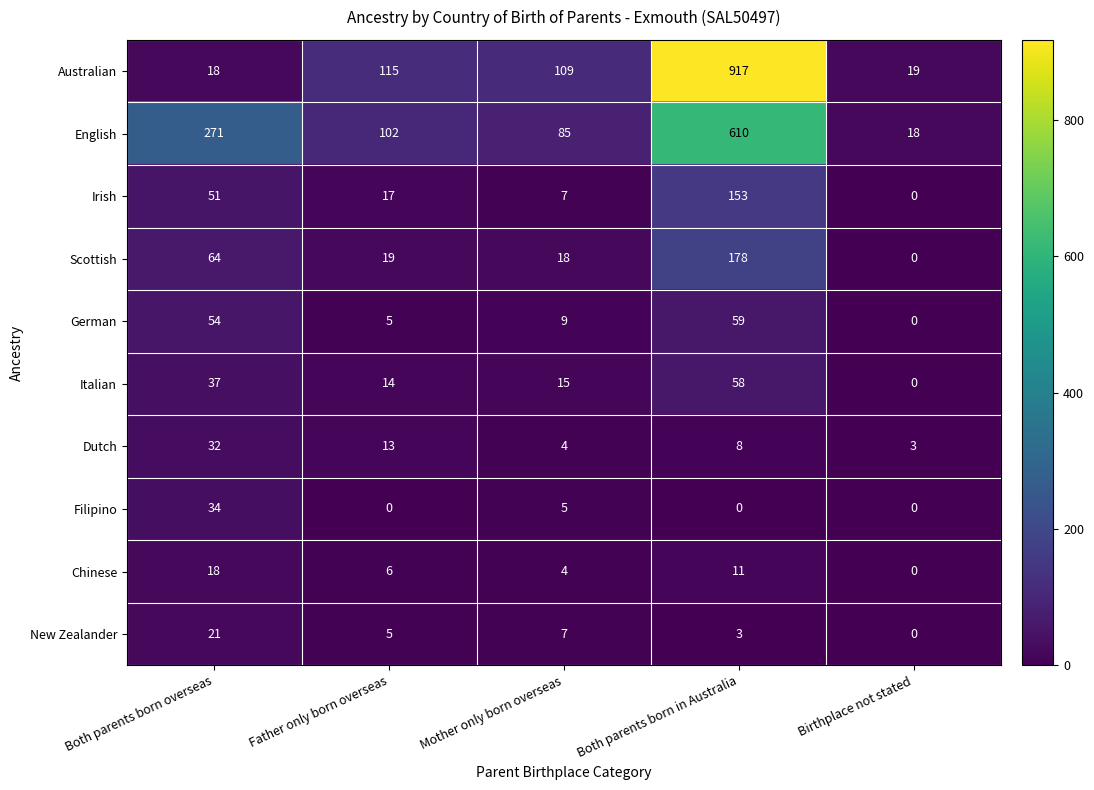

Which category has the lowest value in the English series?

Birthplace not stated